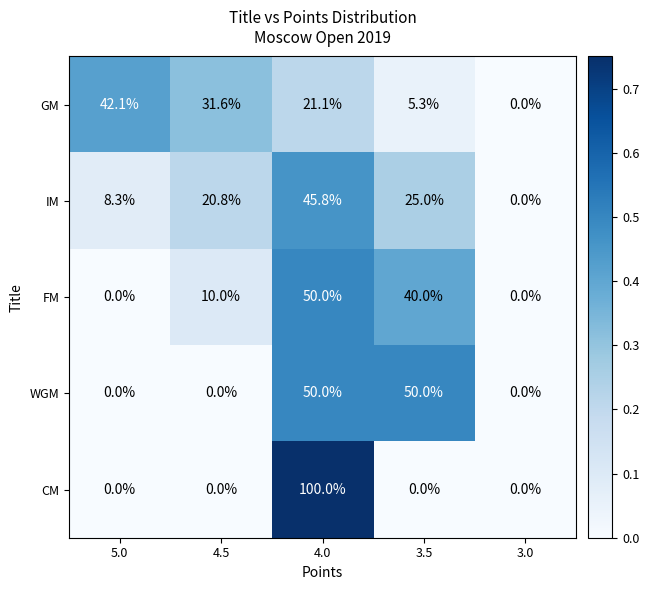

Is the value of GM at 4.0 greater than the value of IM at 3.0?

Yes